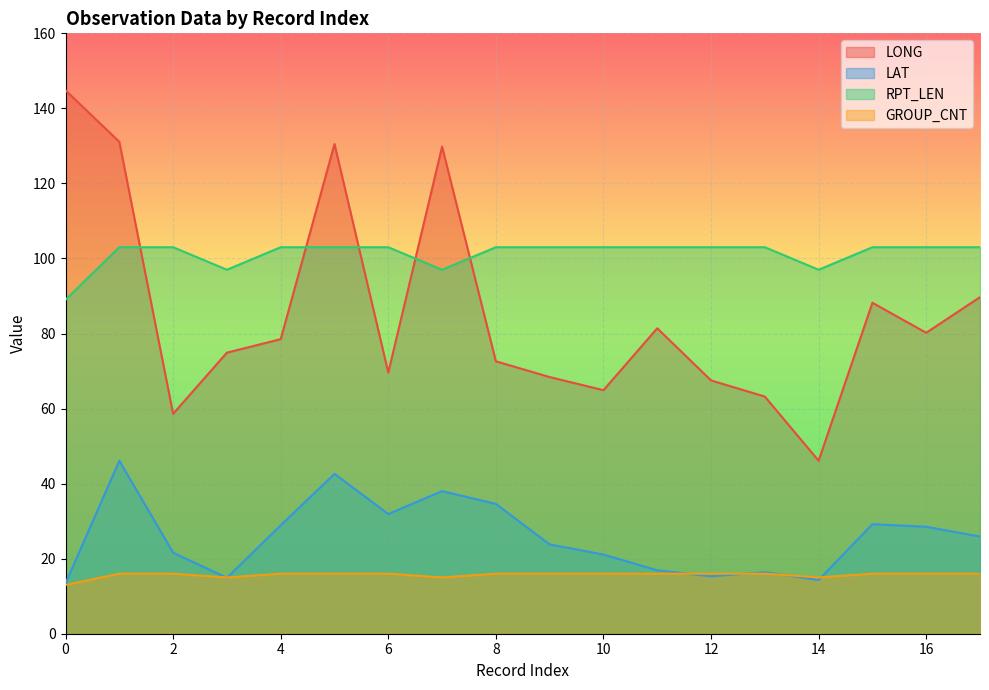

How many data points in LAT are above 25?

9